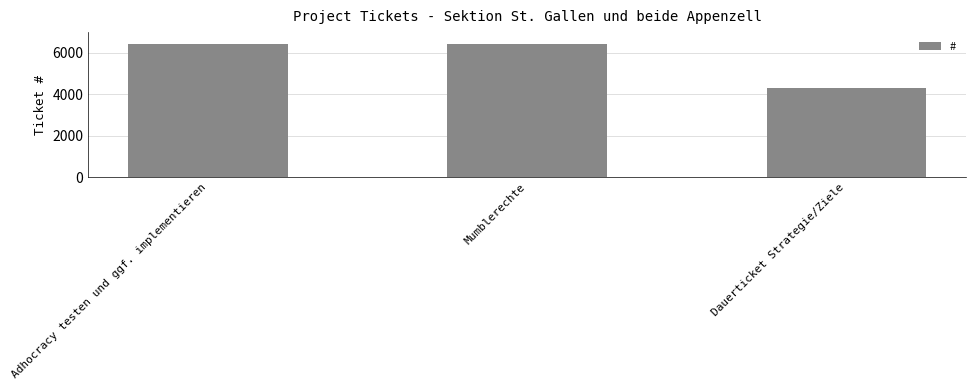

What value does the data have at Mumblerechte, to the nearest 50?

6400